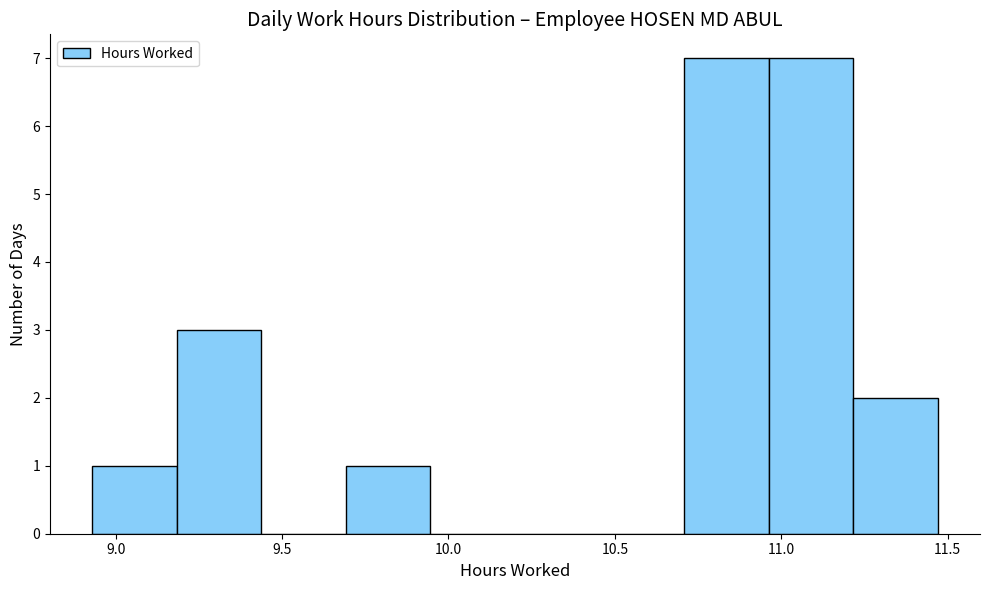

Reading left to right, transcribe this chart: for each bar, give the range it covers on the x-axis and its height. Neither the bar edges nor the heights are printed on the chart, so give them approximately, as read against the axes.

8.95 to 9.20: 1
9.20 to 9.45: 3
9.45 to 9.70: 0
9.70 to 9.95: 1
9.95 to 10.20: 0
10.20 to 10.45: 0
10.45 to 10.70: 0
10.70 to 10.95: 7
10.95 to 11.20: 7
11.20 to 11.45: 2